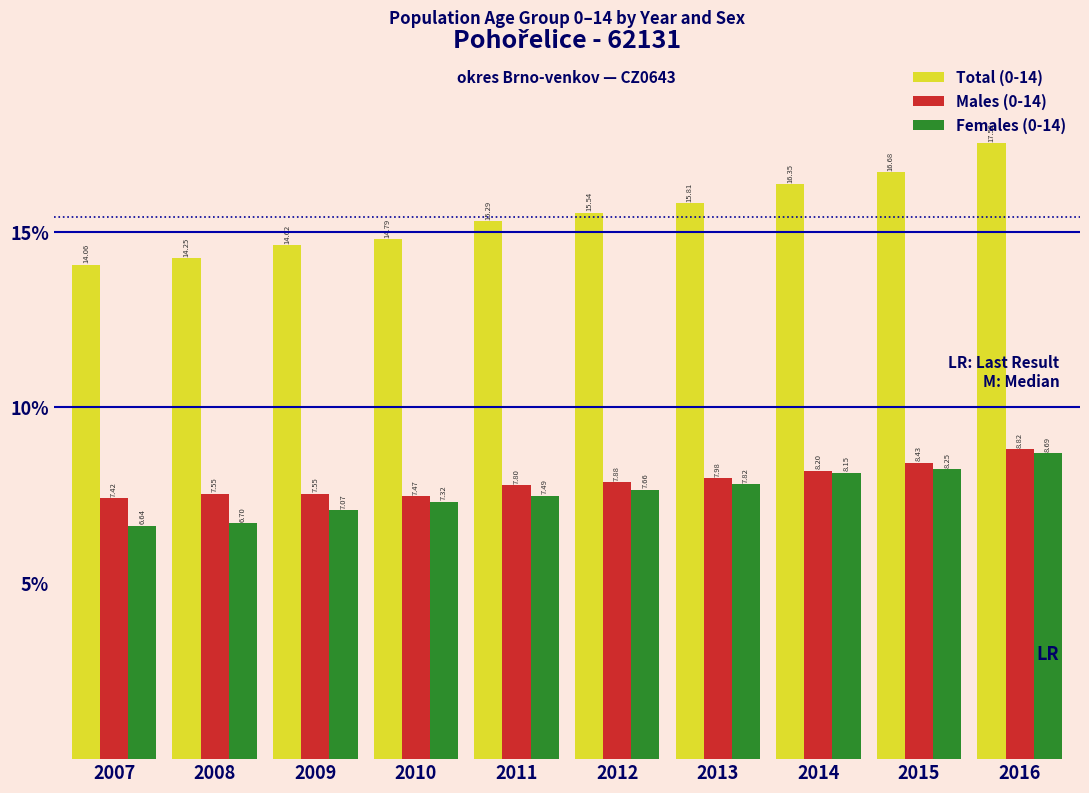

What is the total value across all series at 2015?

33.4